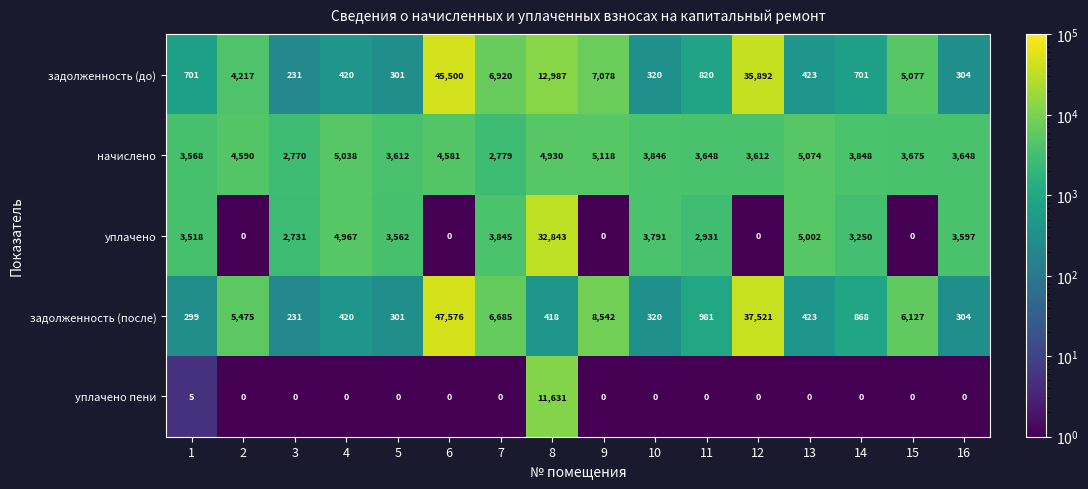

Rank the series by their maximum value, from lowest to highest.

начислено, уплачено пени, уплачено, задолженность (до), задолженность (после)